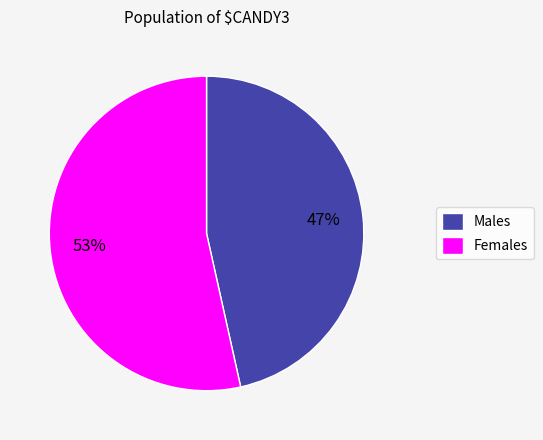

What is the largest slice in the pie chart?

Females